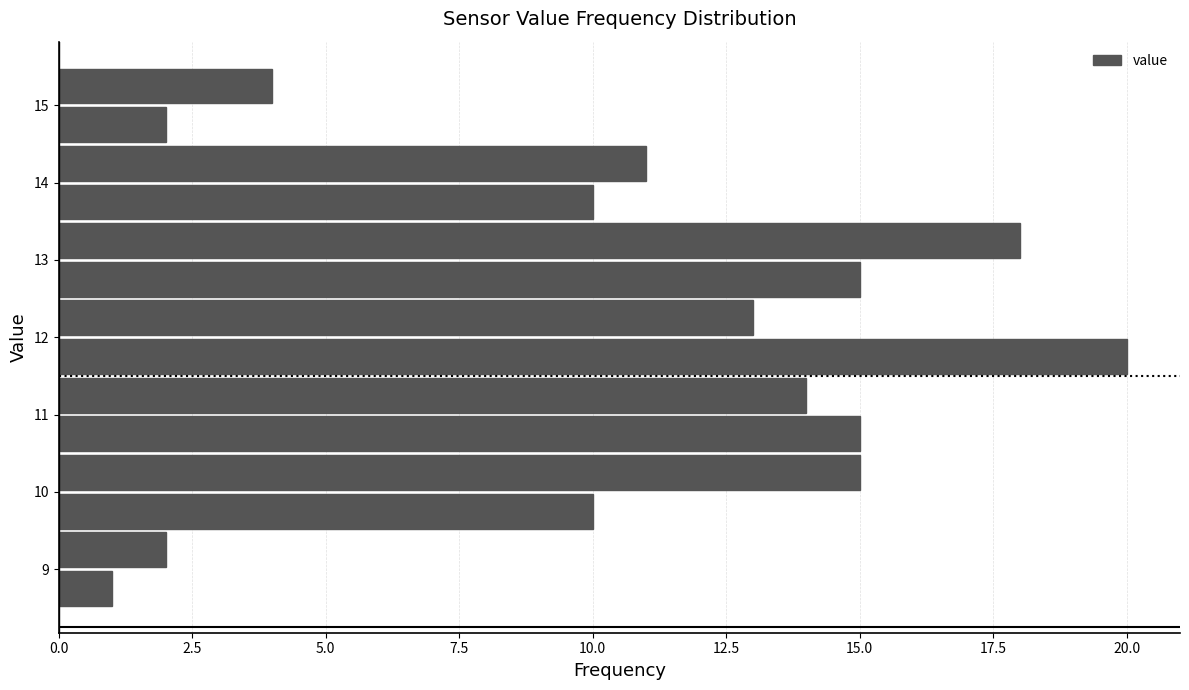

Reading bottom to top, transcribe this chart: for each bar, give the range it covers on the y-axis and its length. The values are not printed on the chart, so give them approximately, as read against the axis.

8.5 to 9.0: 1
9.0 to 9.5: 2
9.5 to 10.0: 10
10.0 to 10.5: 15
10.5 to 11.0: 15
11.0 to 11.5: 14
11.5 to 12.0: 20
12.0 to 12.5: 13
12.5 to 13.0: 15
13.0 to 13.5: 18
13.5 to 14.0: 10
14.0 to 14.5: 11
14.5 to 15.0: 2
15.0 to 15.5: 4